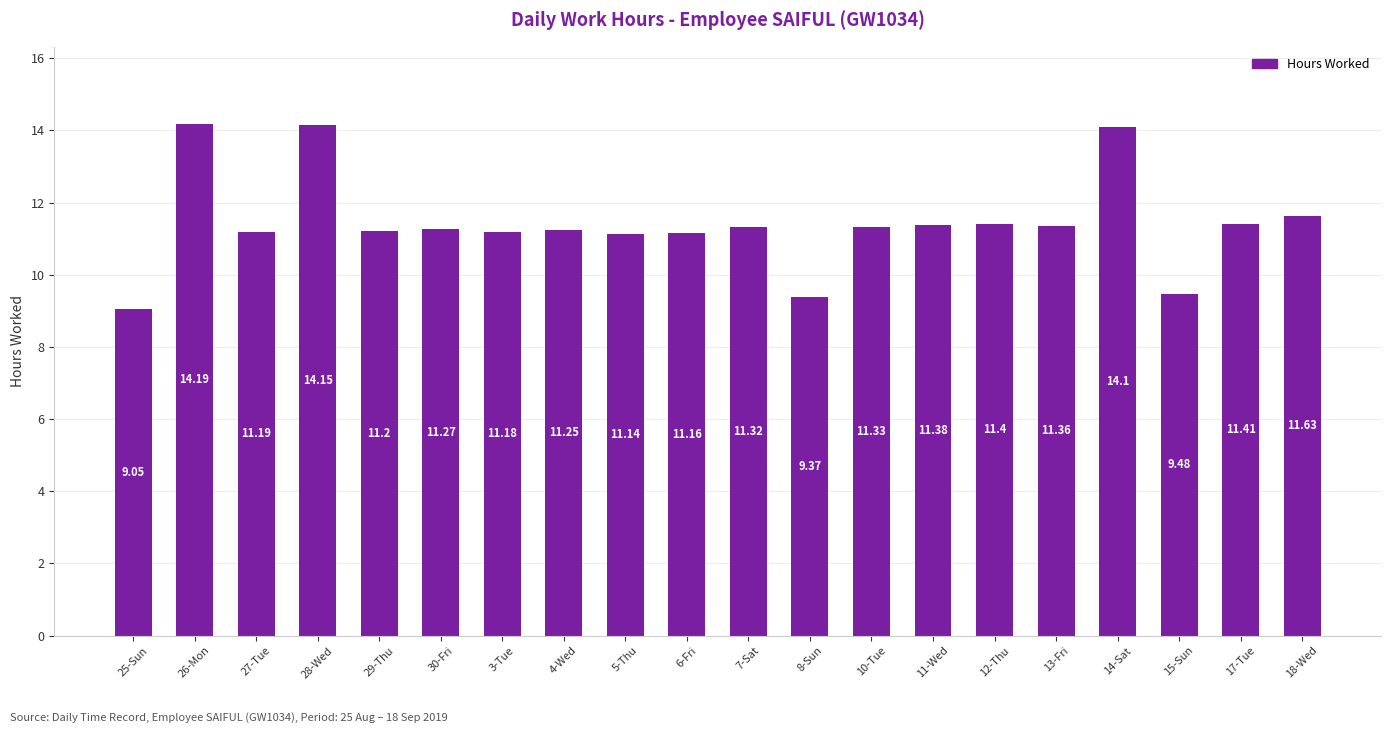

Are the bars grouped side by side (vs. stacked)?

No